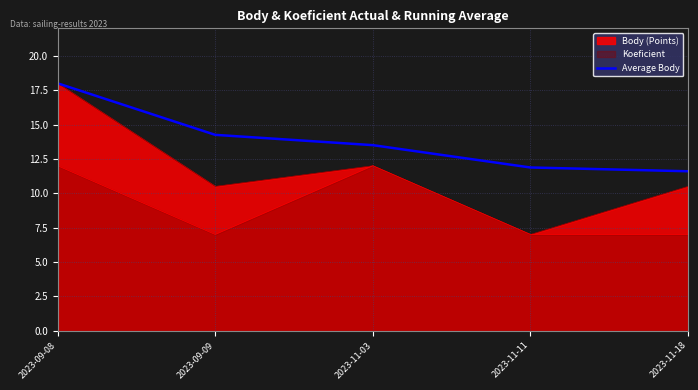

How many categories are shown in the chart?

5